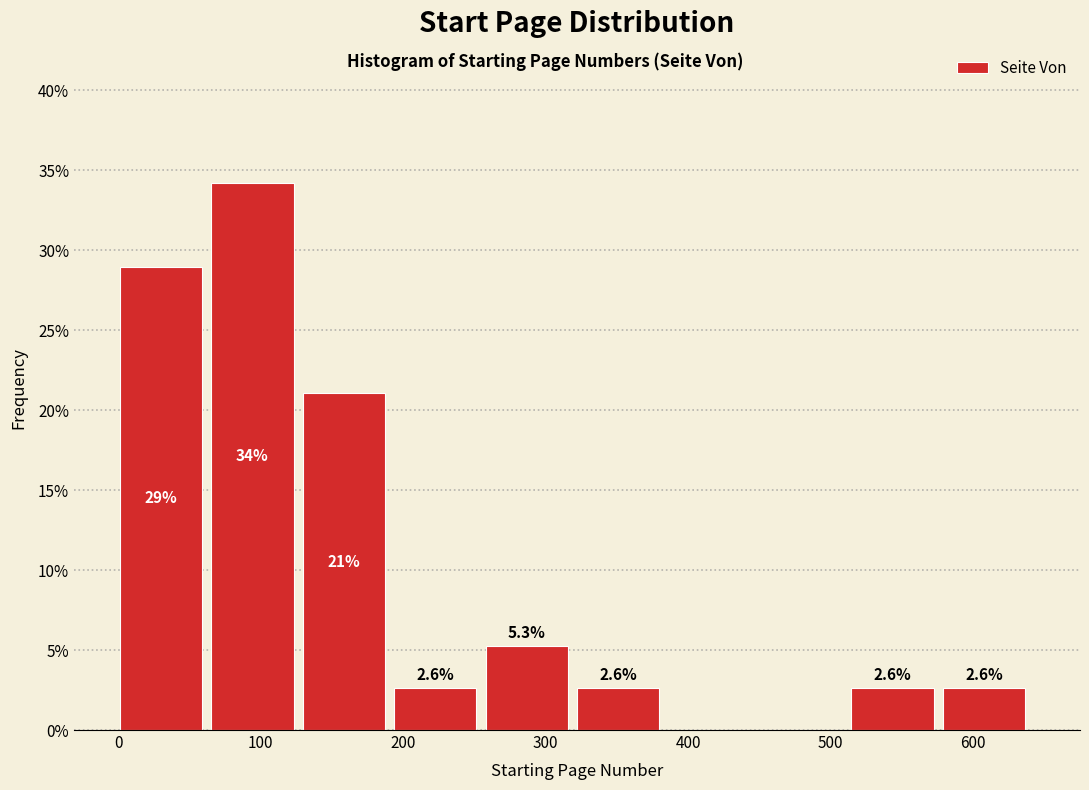

Which range on the x-axis has the tallest bar?

70 to 130